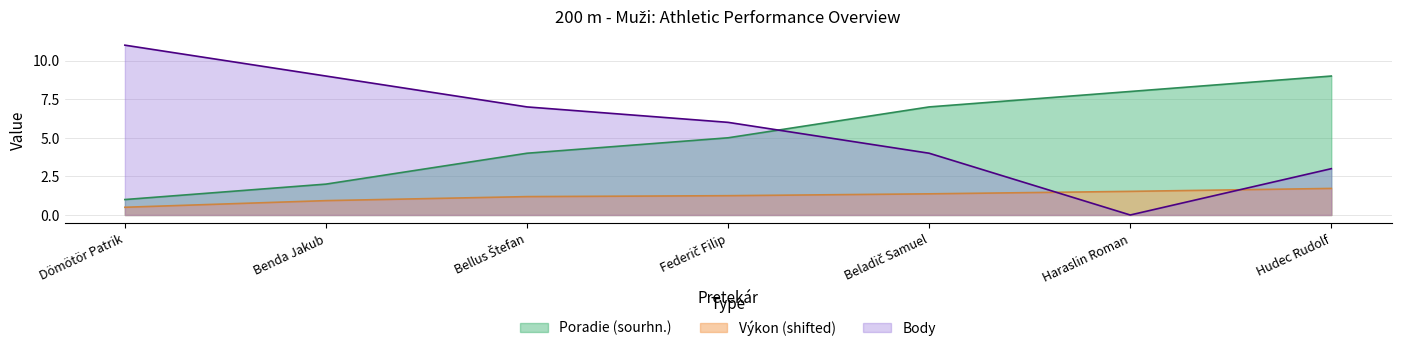

What is the label of the 3rd point from the left?

Bellus Štefan